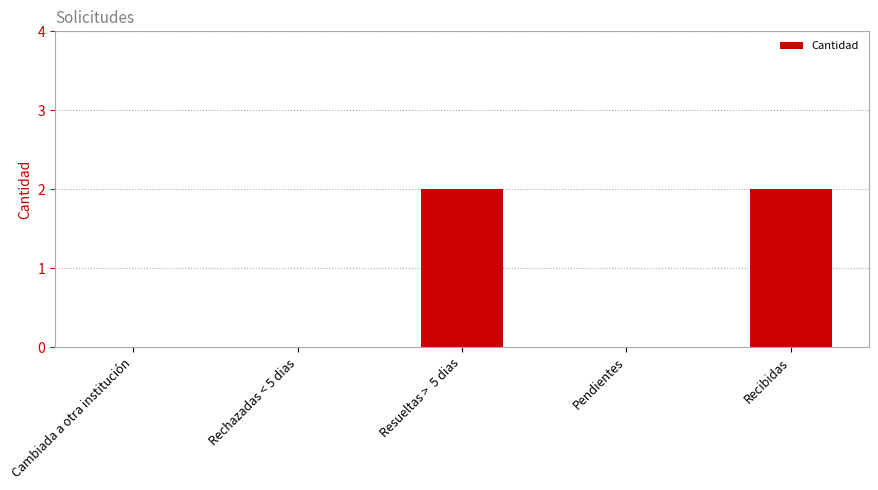

Reading left to right, list all the values displayed in this chart.

Cambiada a otra institución=0	Rechazadas < 5 dias=0	Resueltas >  5 dias=2	Pendientes=0	Recibidas=2